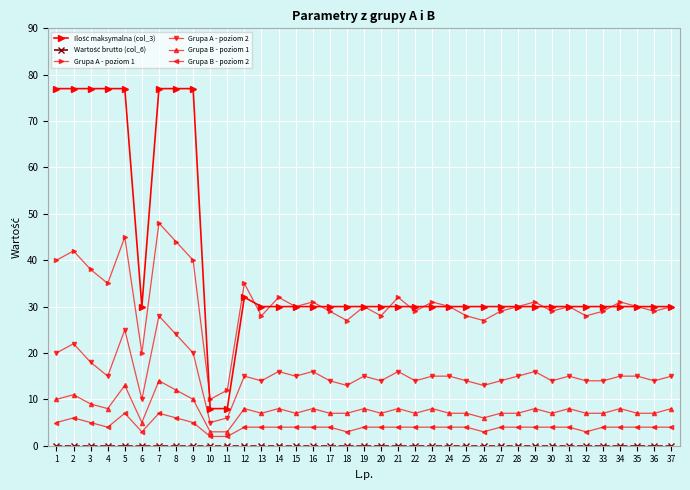

Is the value of Grupa B - poziom 1 at 7 greater than the value of Wartość brutto (col_6) at 3?

Yes